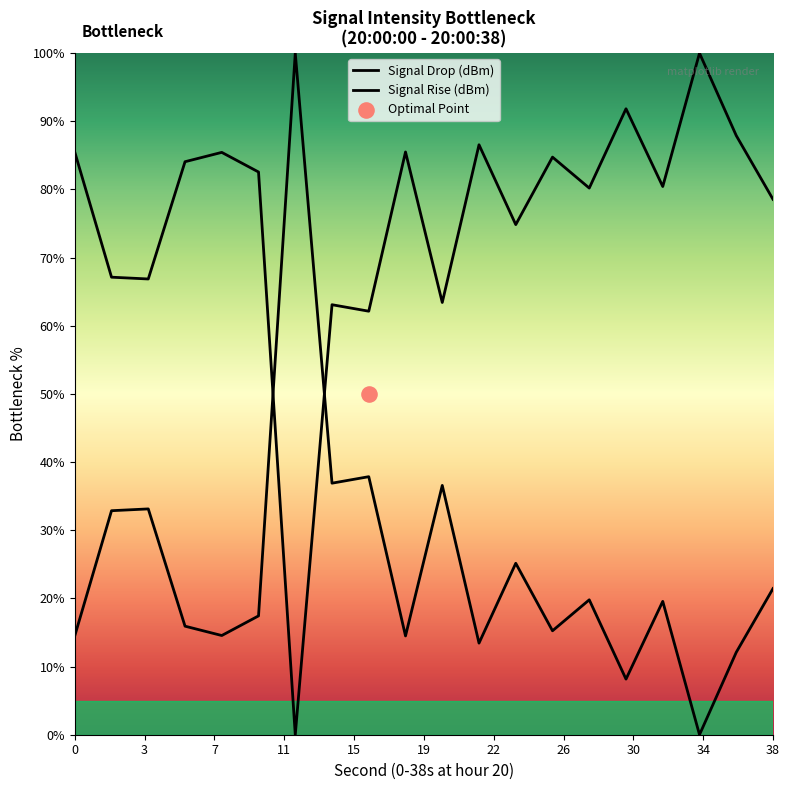

Which series has the widest spread of Y values?

Signal Drop (dBm)